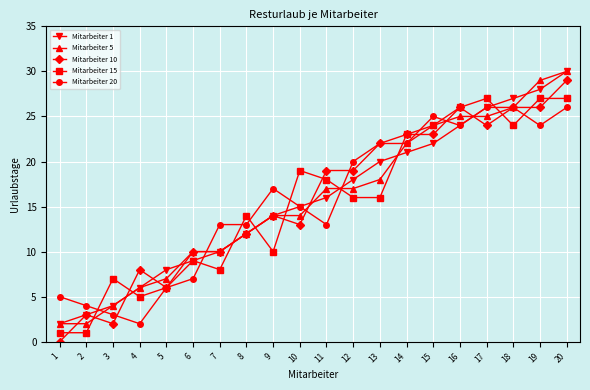

Is it true that Mitarbeiter 20 equals 8 at 1?

False